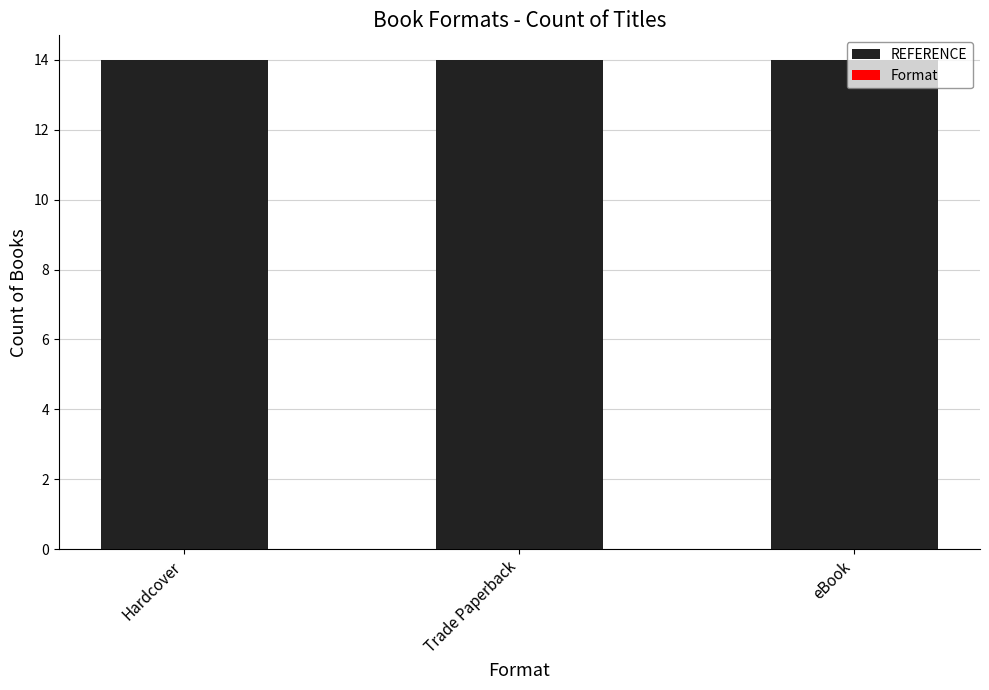

Where is REFERENCE nearest to the value 14?

Hardcover